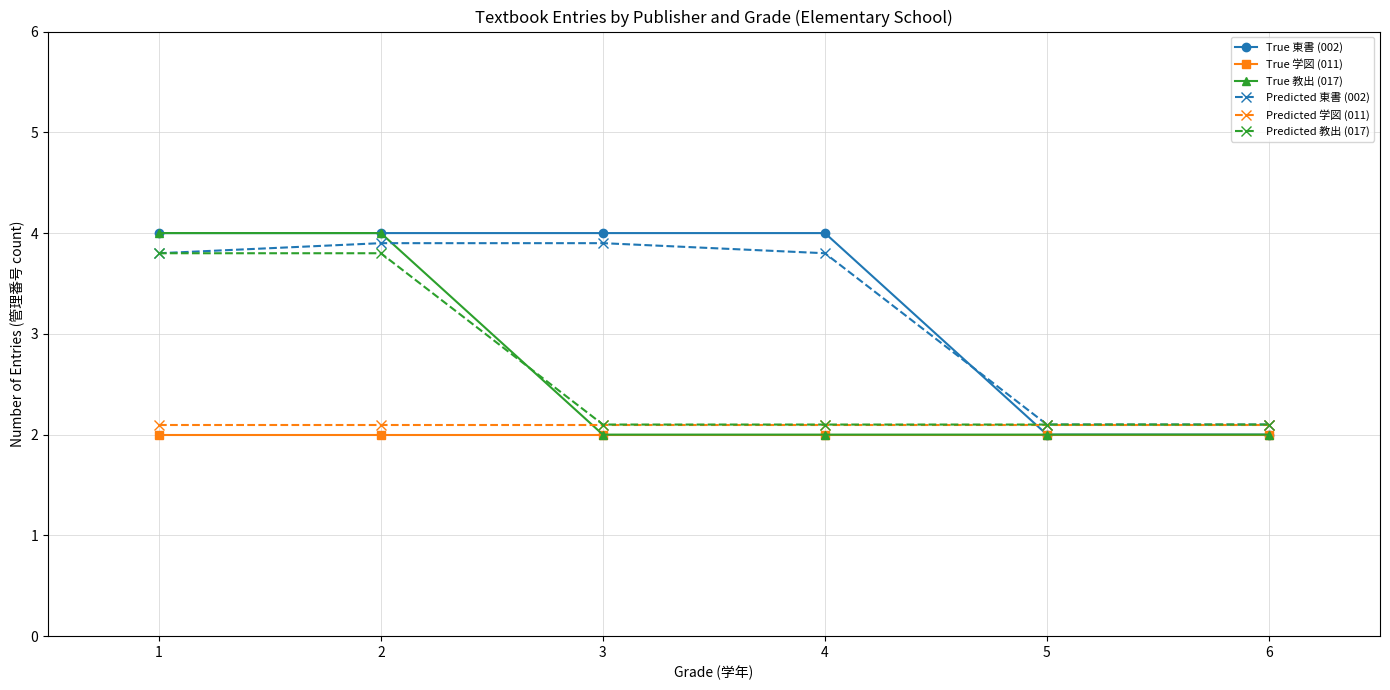

Reading left to right, what are all the values shown in this chart?

True 東書 (002): 1=4.0	2=4.0	3=4.0	4=4.0	5=2.0	6=2.0
True 学図 (011): 1=2.0	2=2.0	3=2.0	4=2.0	5=2.0	6=2.0
True 教出 (017): 1=4.0	2=4.0	3=2.0	4=2.0	5=2.0	6=2.0
Predicted 東書 (002): 1=3.8	2=3.9	3=3.9	4=3.8	5=2.1	6=2.1
Predicted 学図 (011): 1=2.1	2=2.1	3=2.1	4=2.1	5=2.1	6=2.1
Predicted 教出 (017): 1=3.8	2=3.8	3=2.1	4=2.1	5=2.1	6=2.1